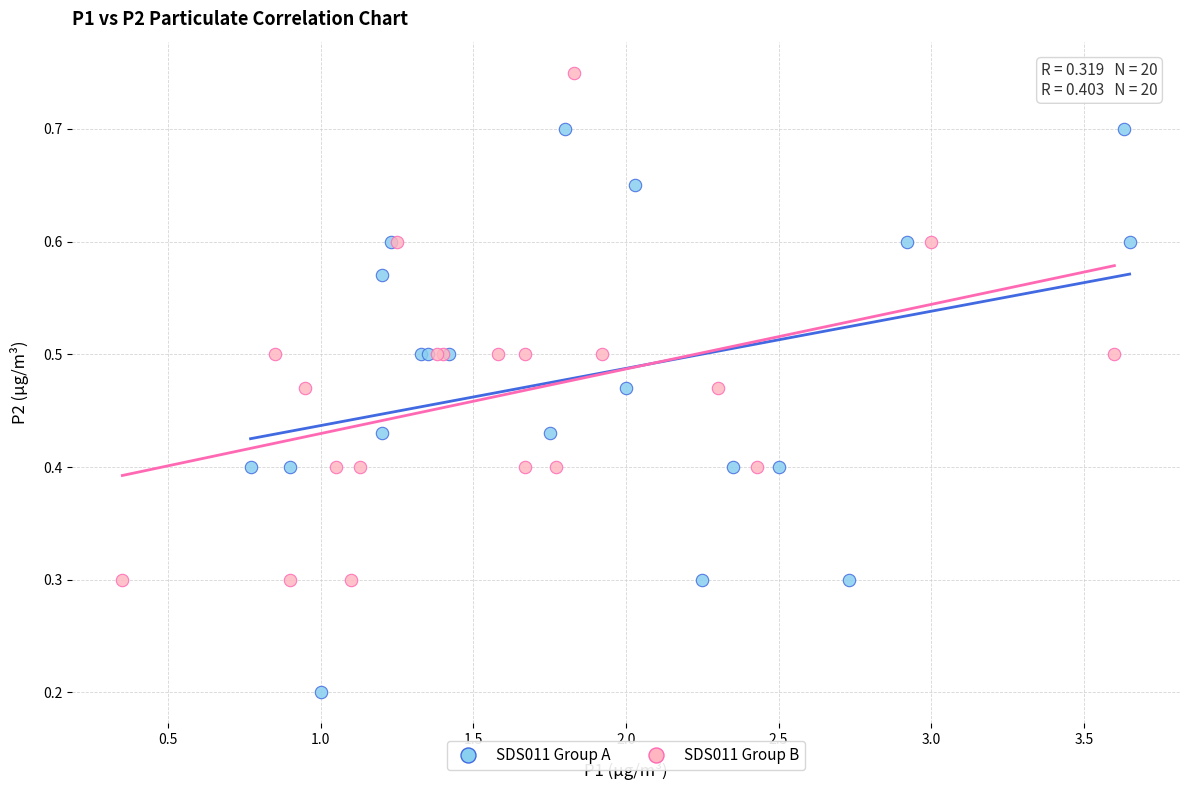

Which series contains the highest Y value?

SDS011 Group B